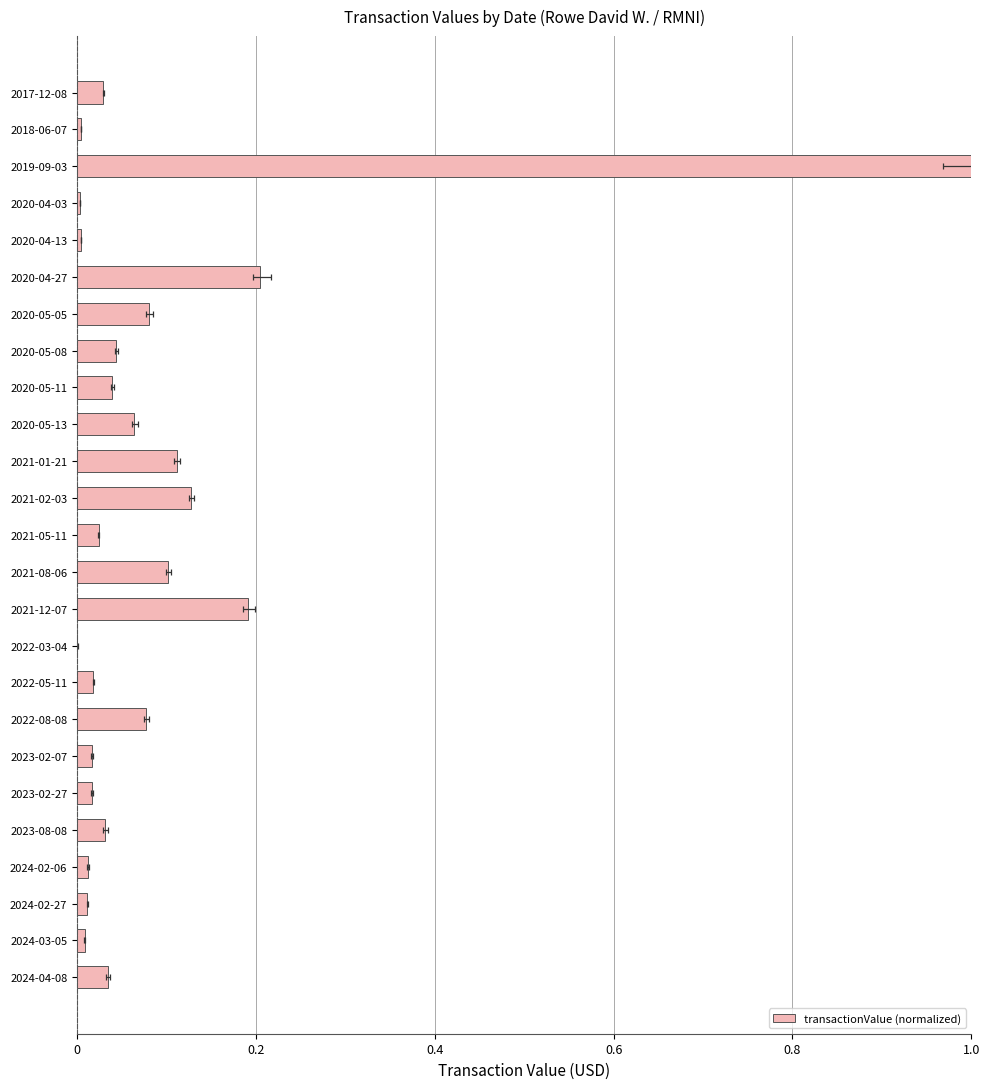

What is the greatest value displayed?

1.0